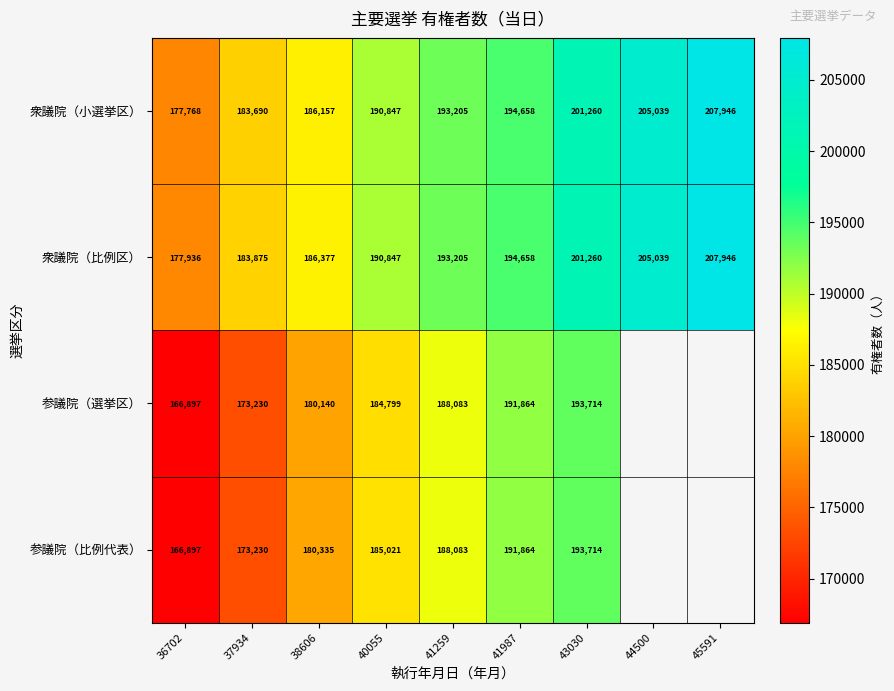

What is the spread (max minus min) of values at 36702?

11039